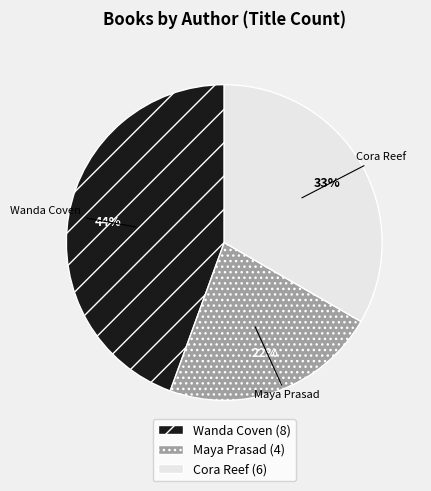

To the nearest percent, what is the difference between the largest and smallest slice percentages?

22%